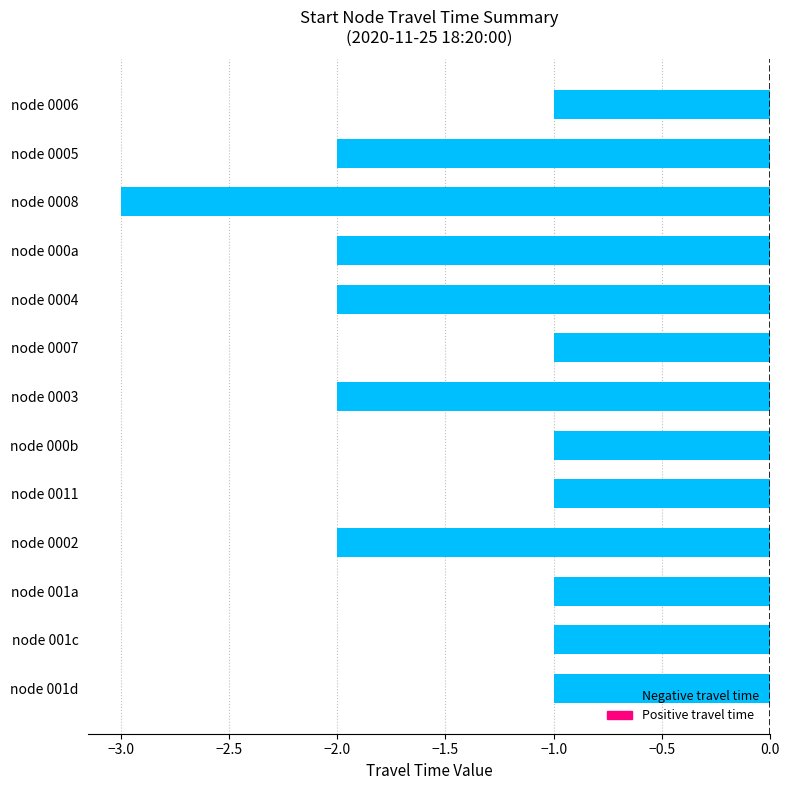

Reading bottom to top, list all the values displayed in this chart.

-1	-1	-1	-2	-1	-1	-2	-1	-2	-2	-3	-2	-1